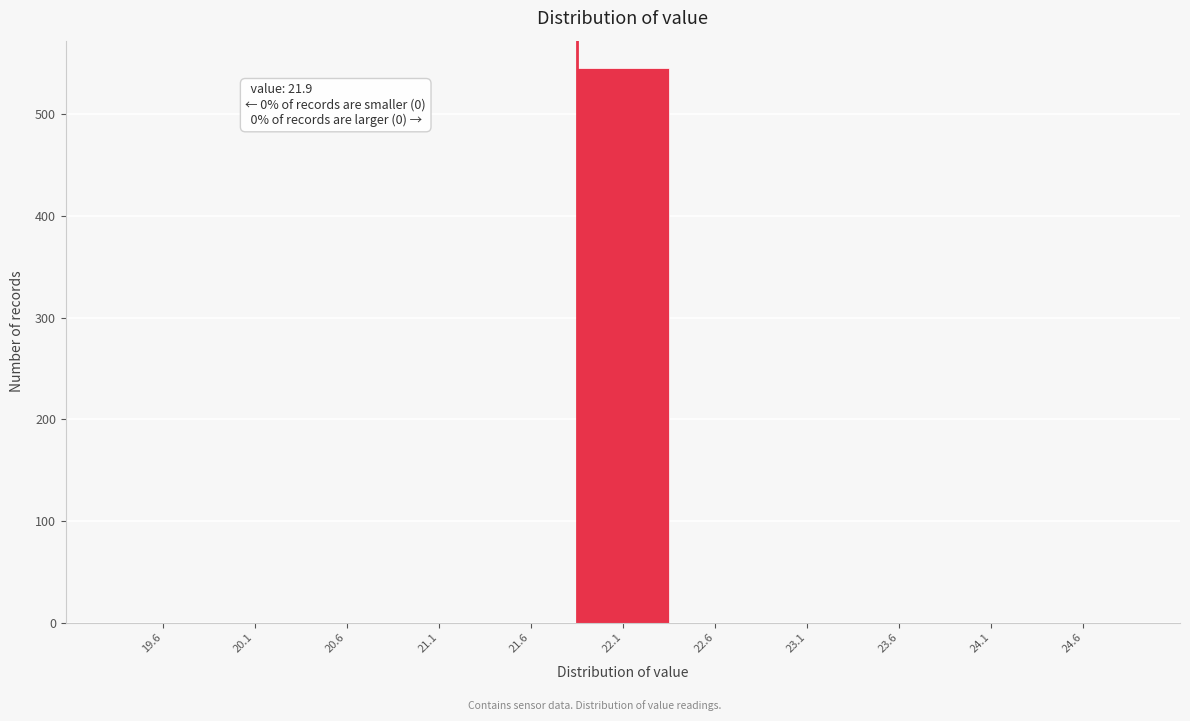

Over which range of the x-axis is the bar tallest?

21.9 to 22.4